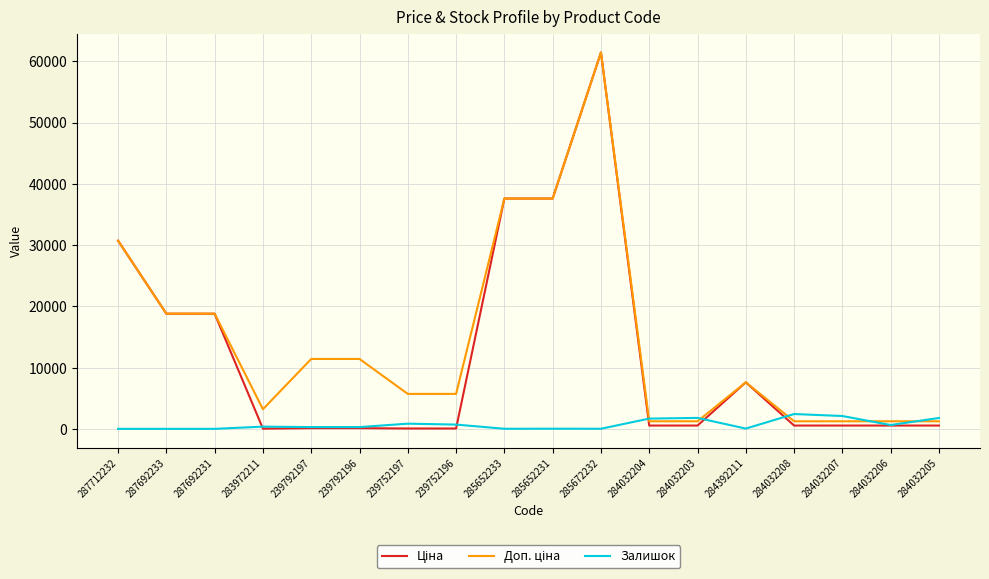

What is the maximum value shown in the chart?

61434.3